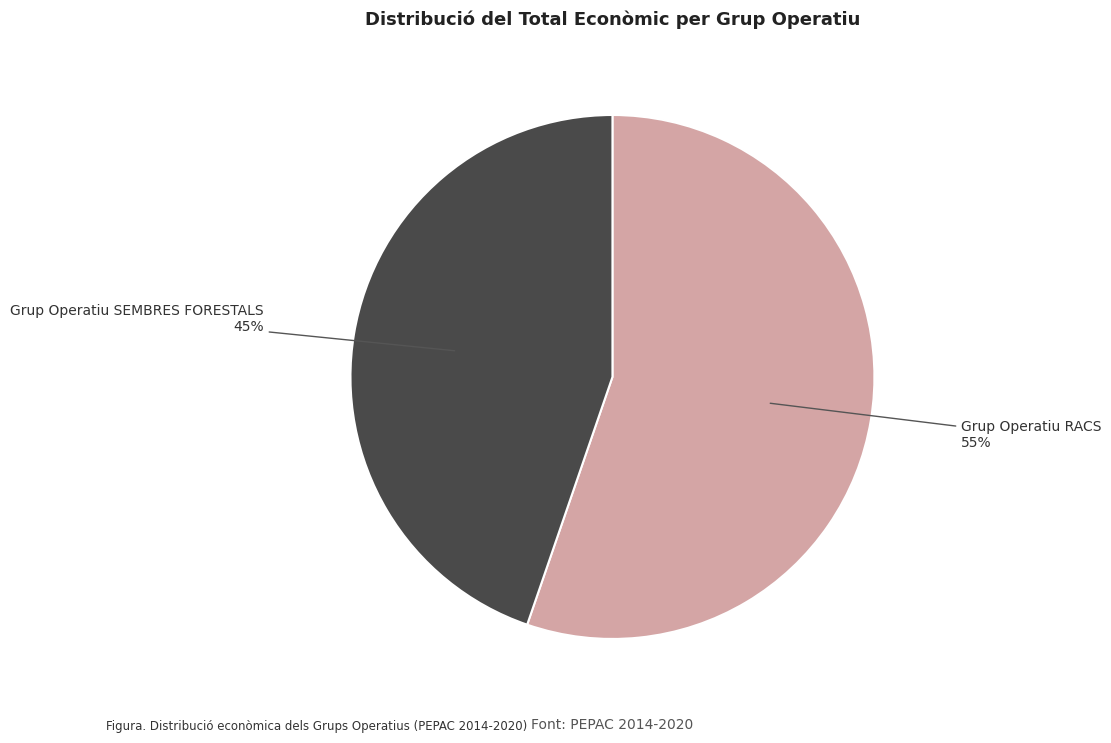

What is the majority slice?

Grup Operatiu RACS